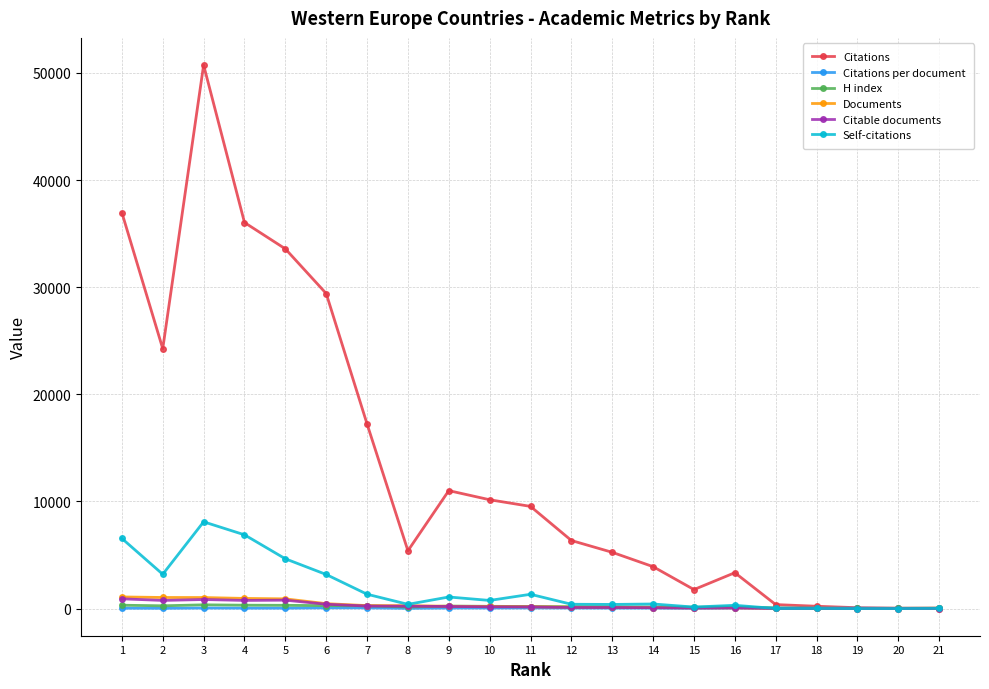

What is the sum of the Self-citations values at 10 and 19?

757.0